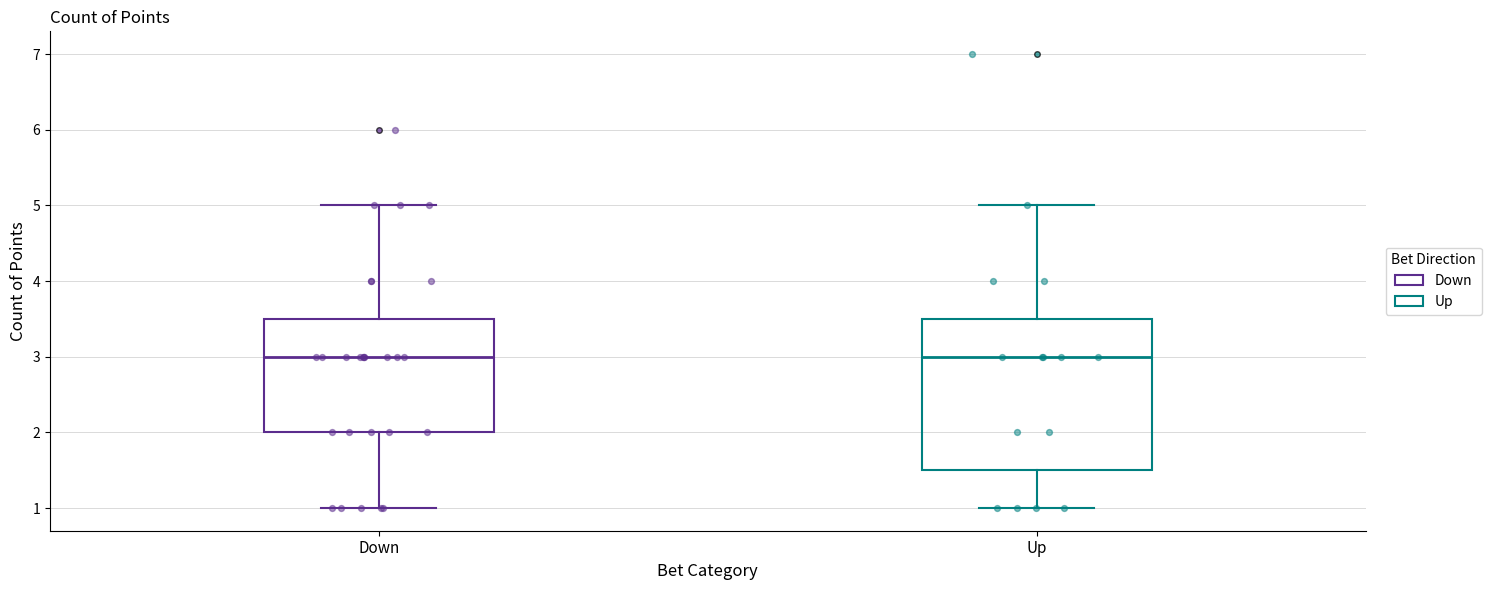

Where is the lower edge of the box for Up on the y-axis? The values are not printed on the chart, so give them approximately, as read against the axis.

1.5